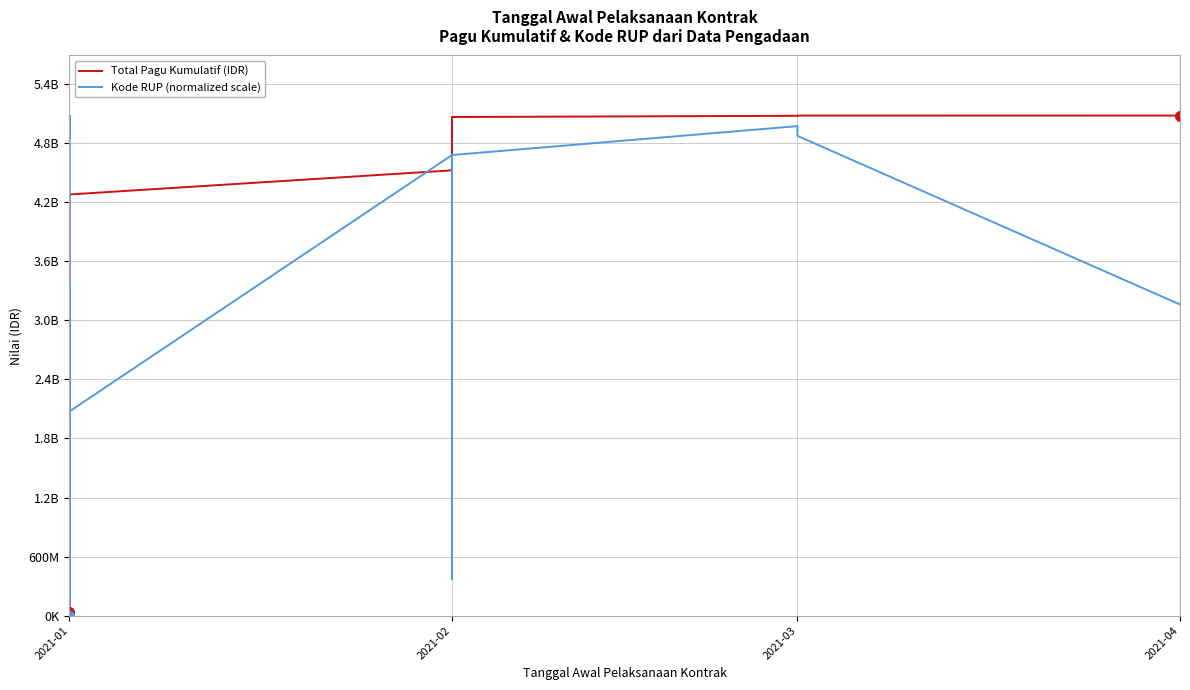

How many values in the Total Pagu Kumulatif (IDR) series are below 4183531913?

20